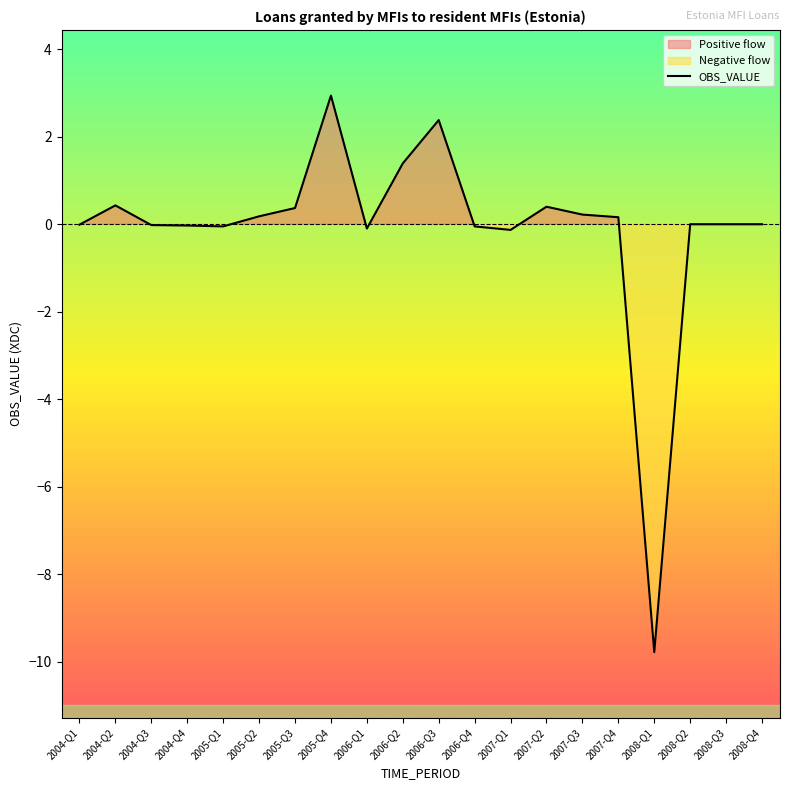

What is the difference between the maximum and minimum values?

12.7